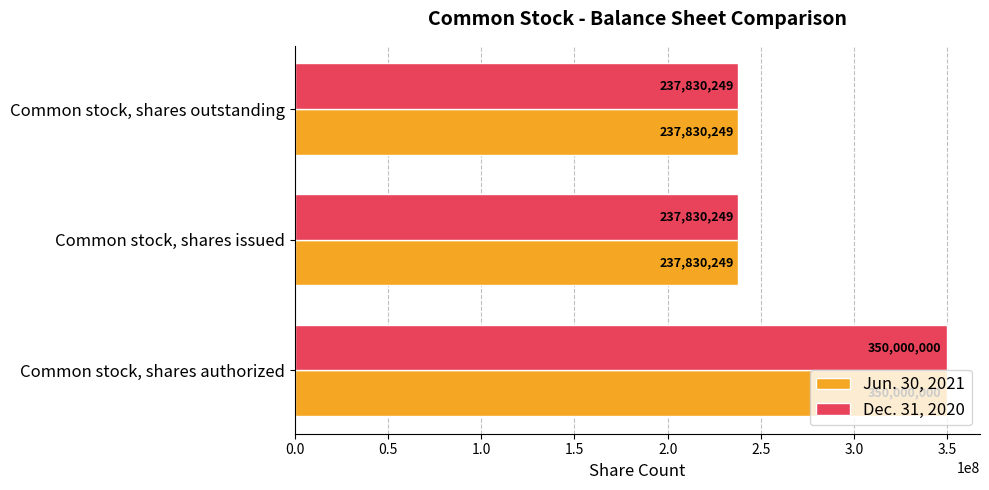

What value does the Dec. 31, 2020 series have at Common stock, shares outstanding?

237830249